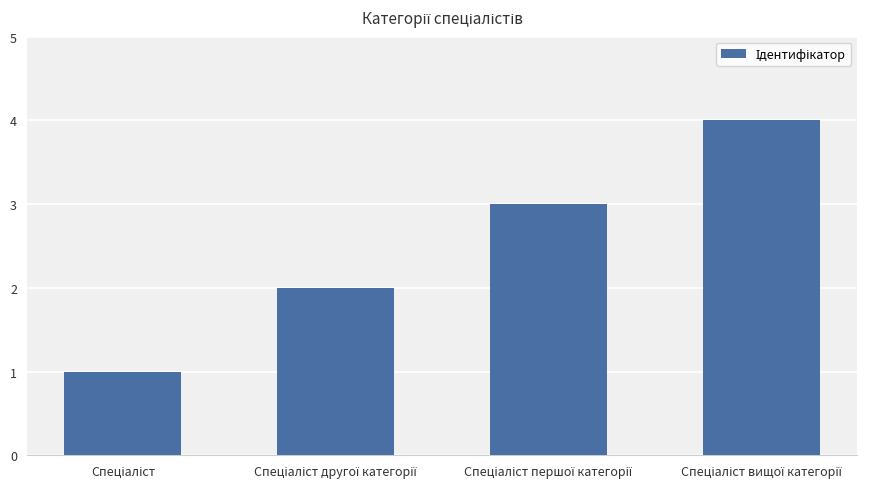

What is the sum of all values?

10